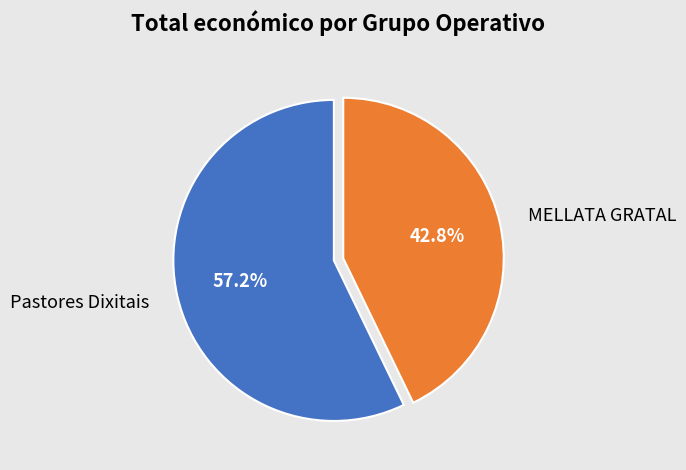

To the nearest percent, what percentage of the pie is Pastores Dixitais?

57%